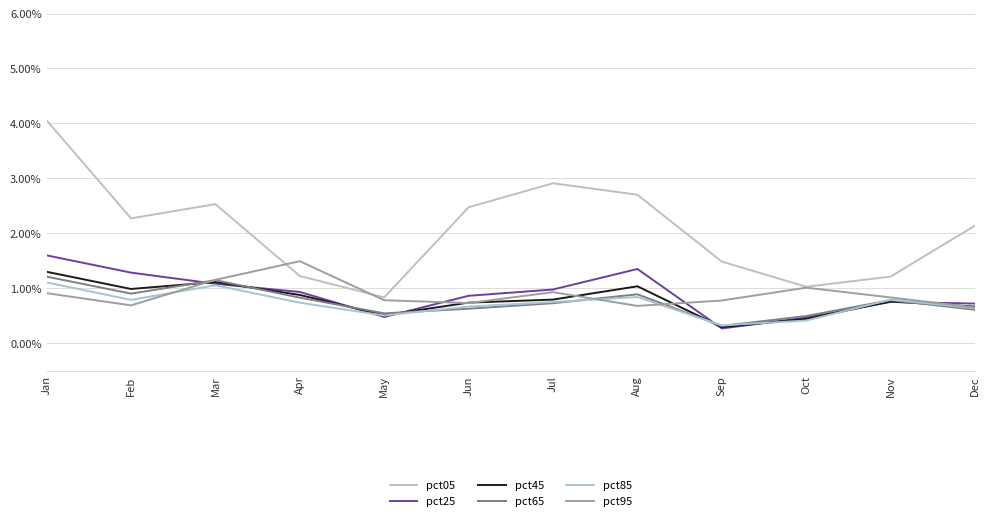

Is it true that pct05 equals 2.7 at Aug?

True